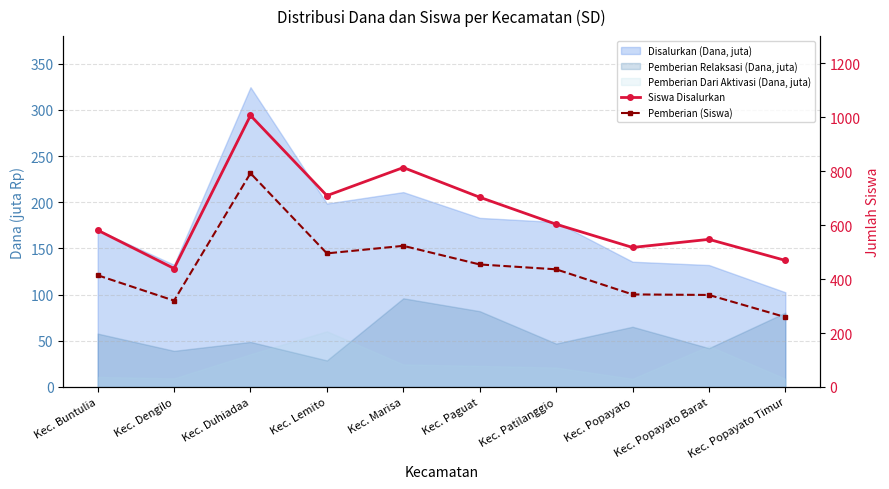

At which category does Siswa Disalurkan reach its first local valley?

Kec. Dengilo